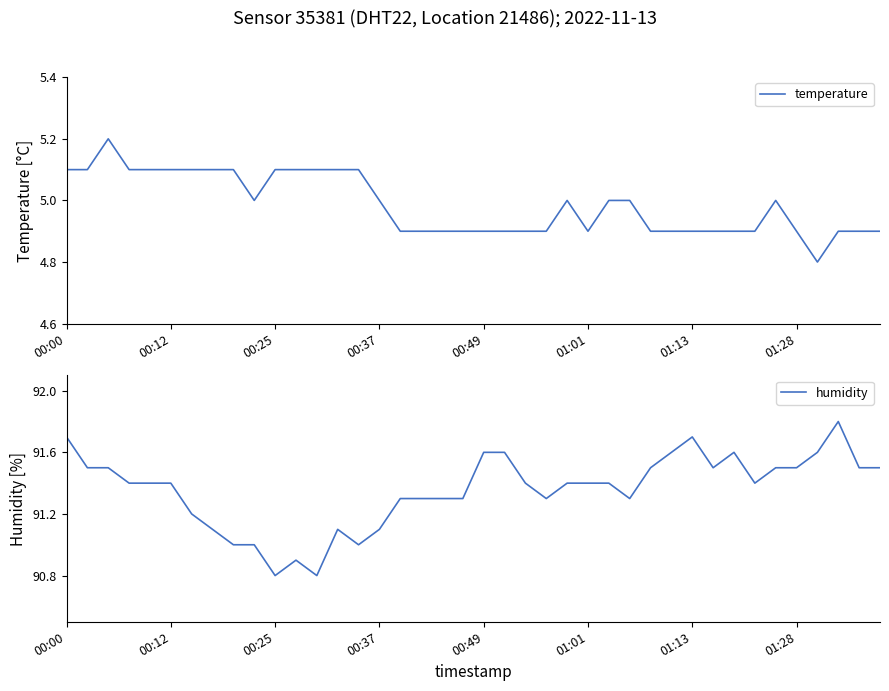

What is the minimum value shown in the chart?

4.8